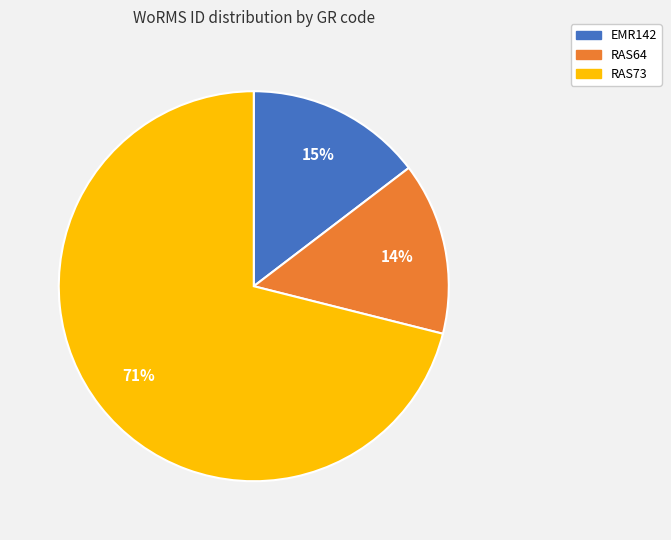

What is the largest slice in the pie chart?

RAS73